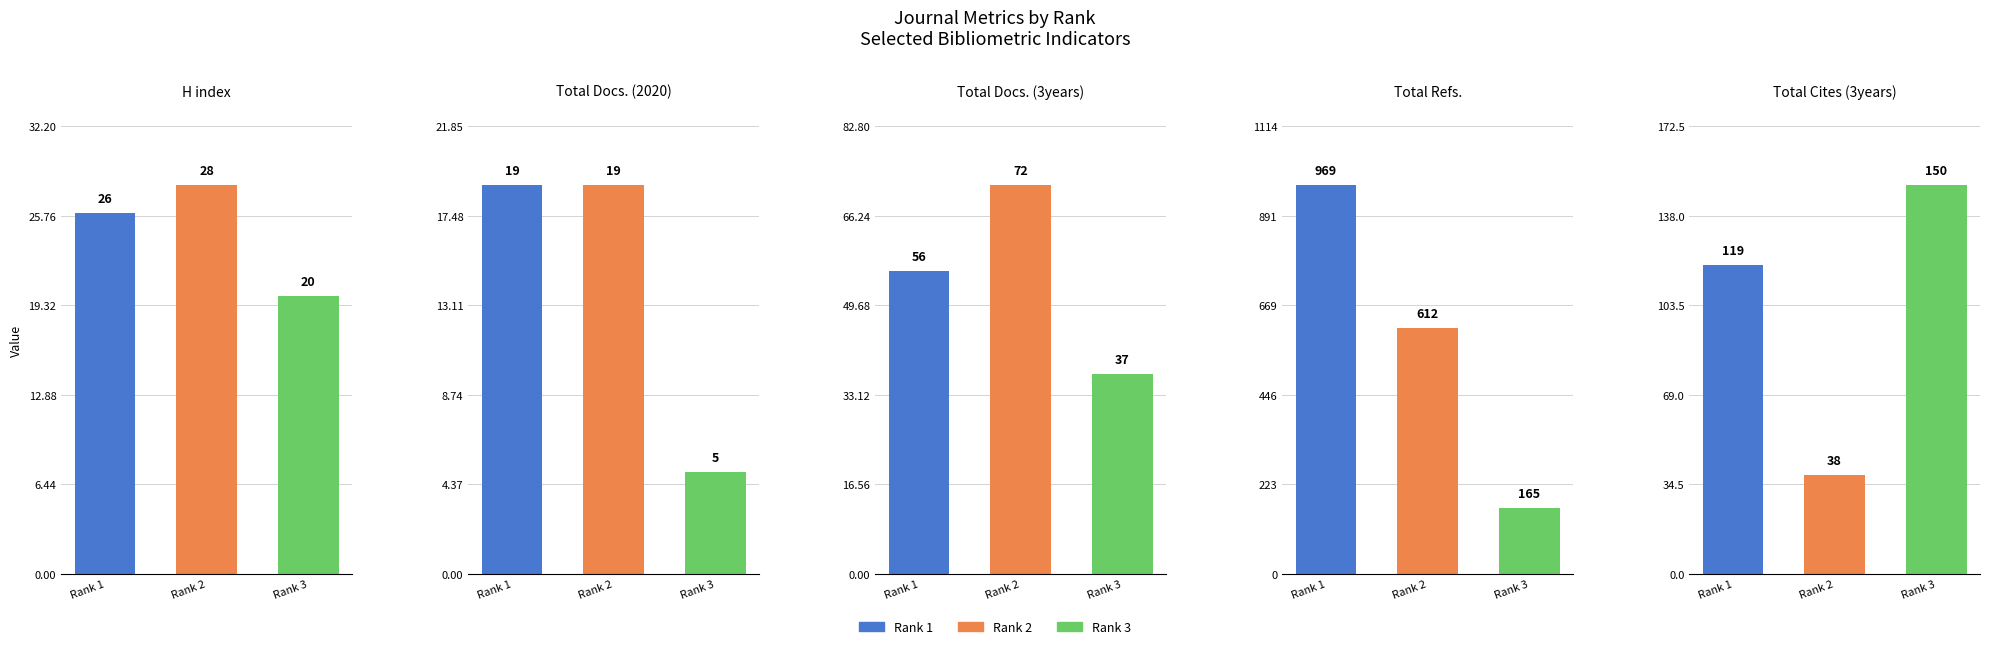

What is the smallest value displayed?

5